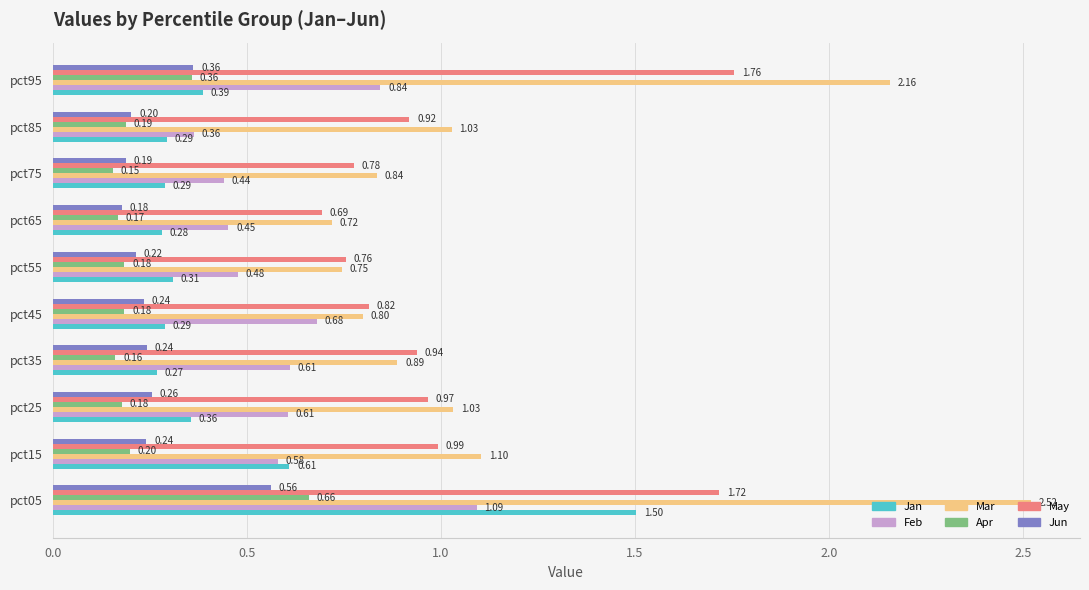

What is the difference between the maximum and minimum values in the May series?

1.1